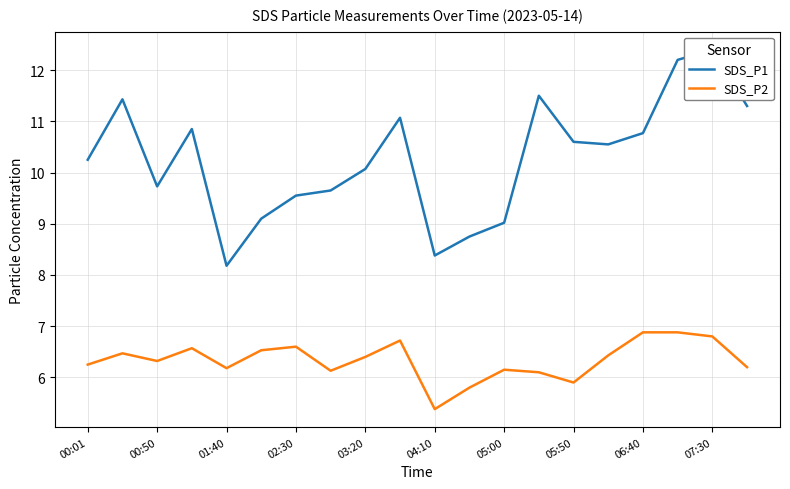

True or false: SDS_P2 and SDS_P1 cross at least once.

False